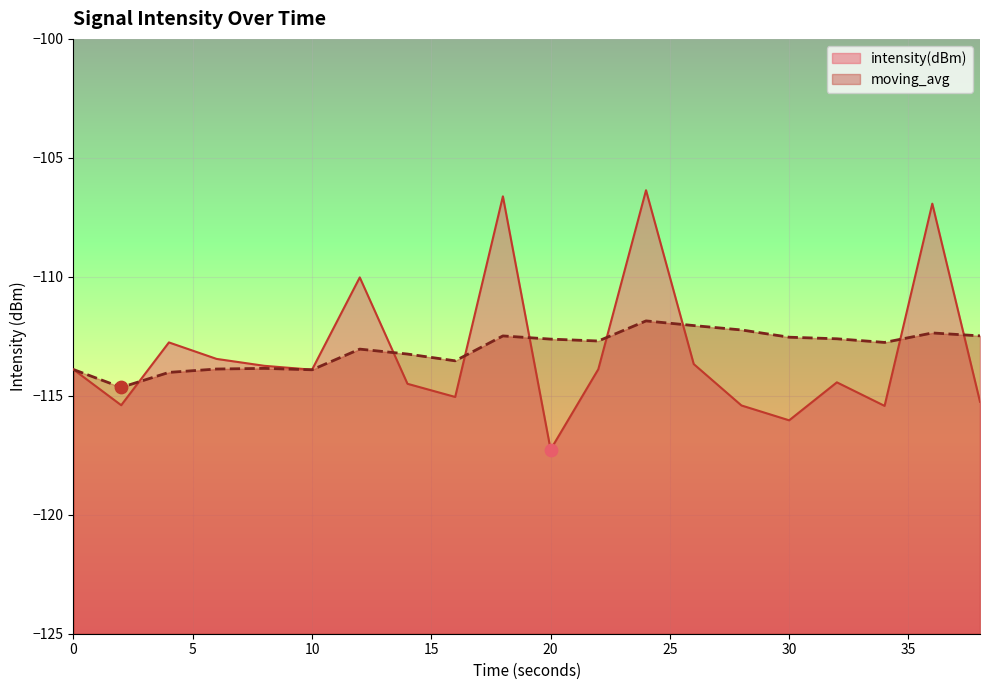

What are all the series names shown in the legend?

intensity(dBm), moving_avg